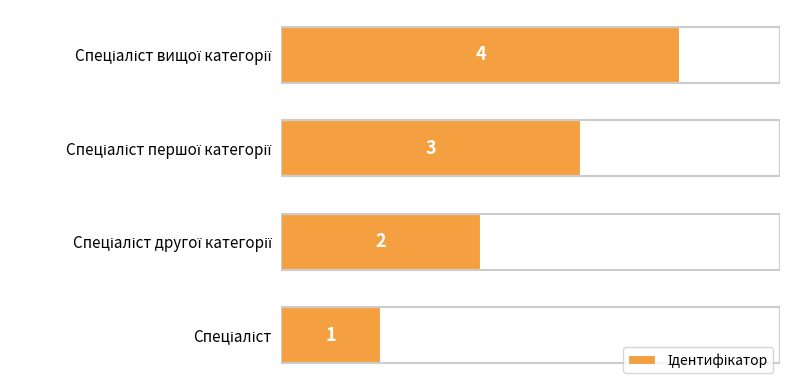

What is the maximum value shown in the chart?

4